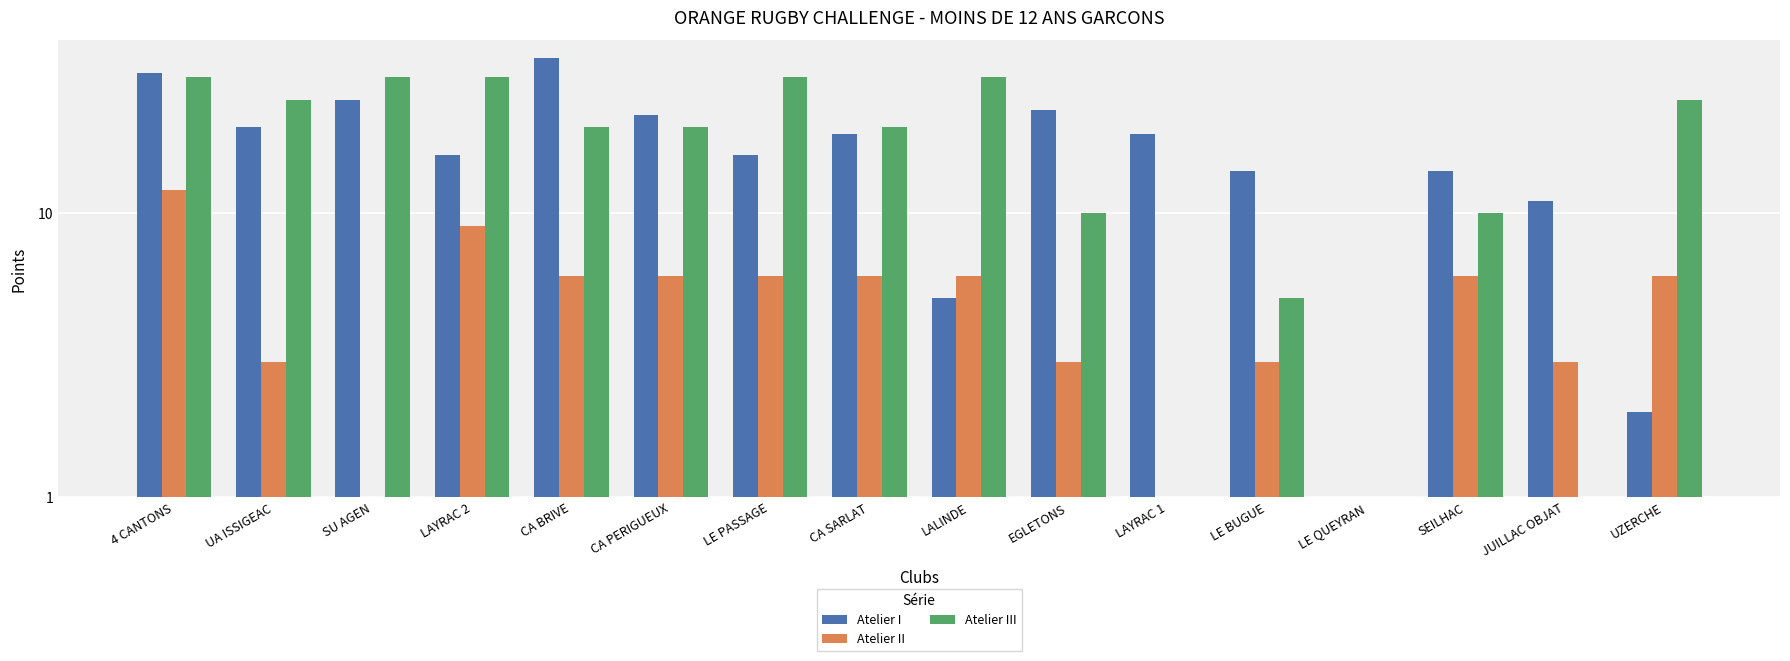

How many bars are there in total?

48